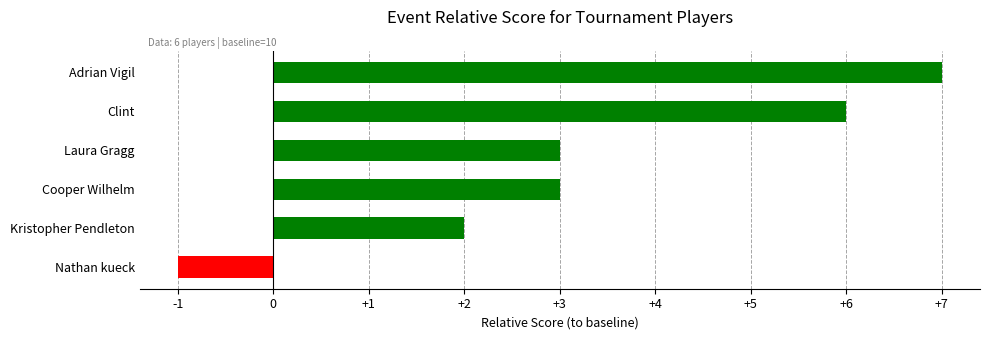

Does the chart contain stacked bars?

No